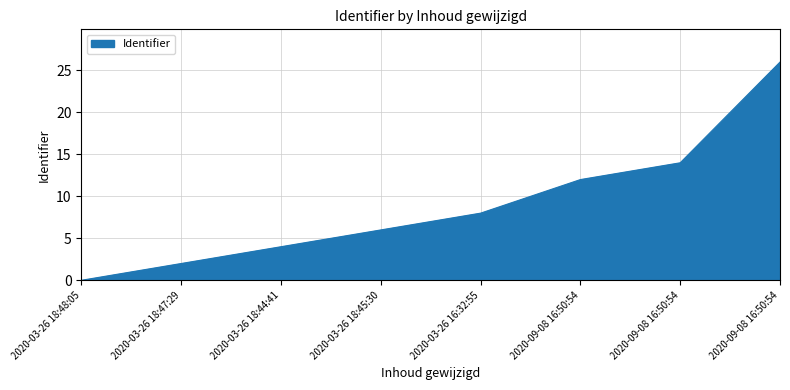

Count the number of categories in the chart.

8